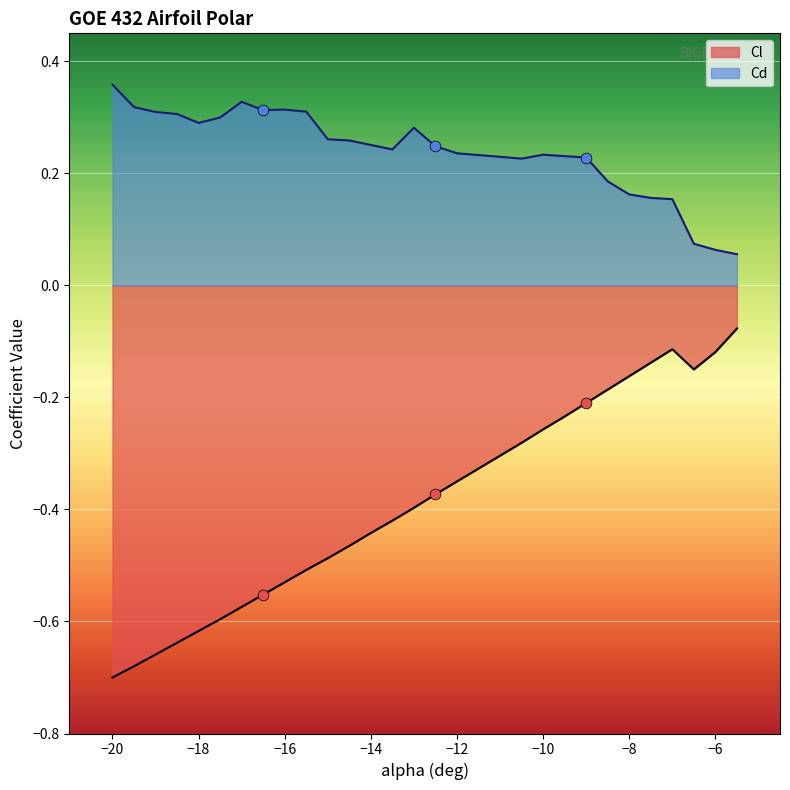

What are all the series names shown in the legend?

Cl, Cd